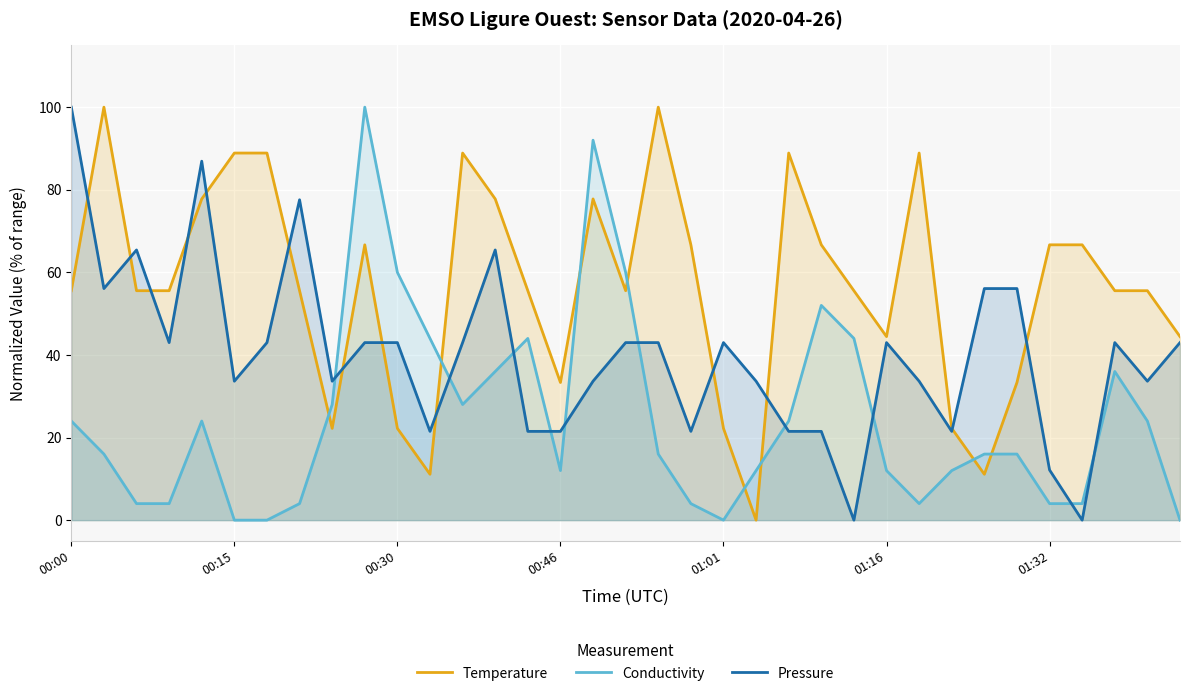

What is the difference between the highest and lowest values at 01:32?

62.7